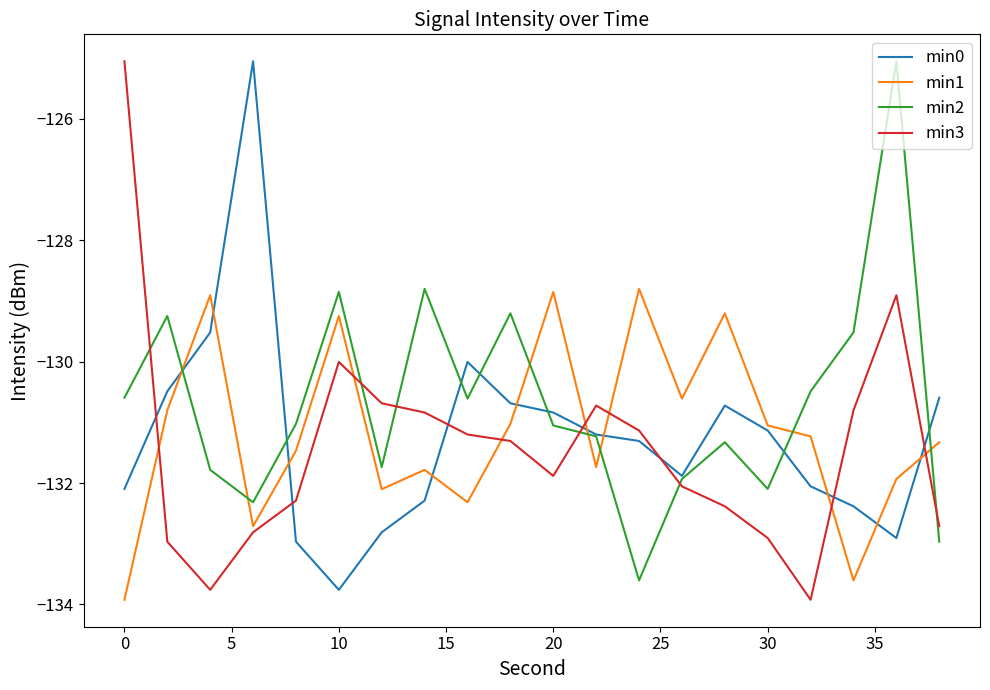

What is the highest value of the min2 series?

-125.1